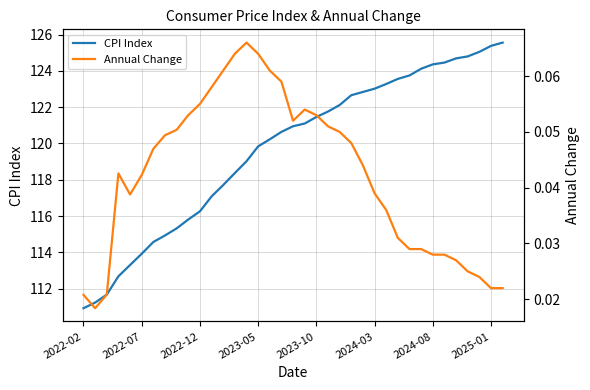

At how many categories does at least one series exceed 64?

37